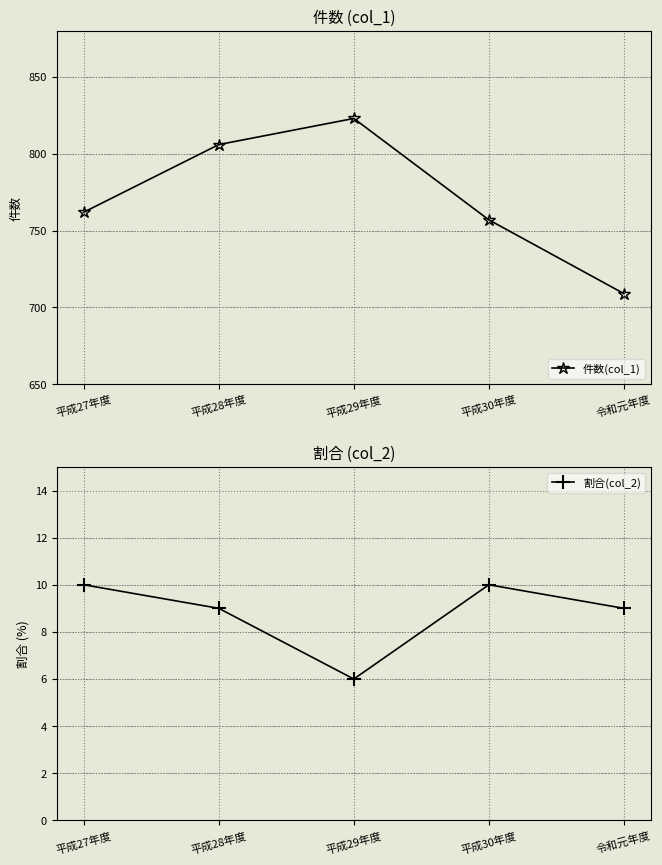

The value of 件数(col_1) at 平成28年度 is 1158. True or false?

False